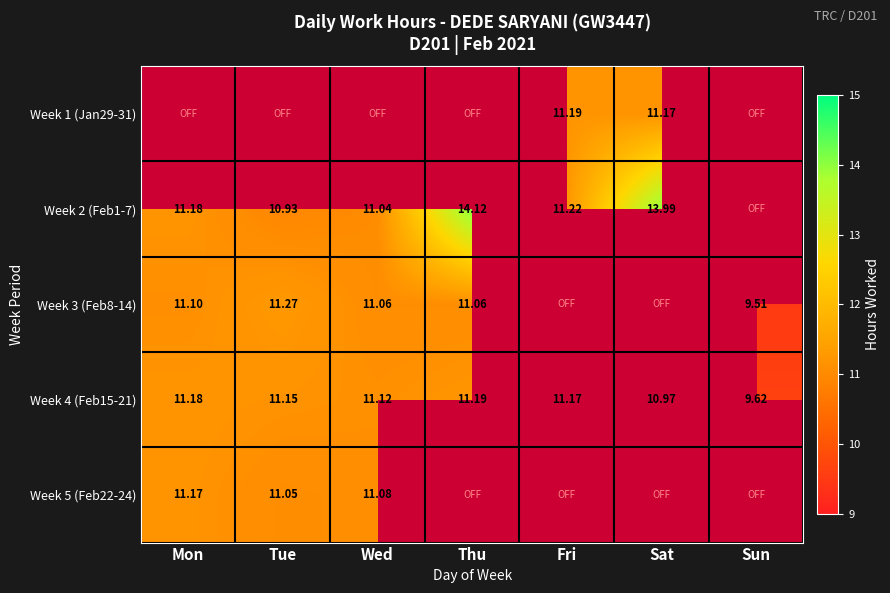

Rank the categories by Week 4 (Feb15-21) value from lowest to highest.

Sun, Sat, Wed, Tue, Fri, Mon, Thu